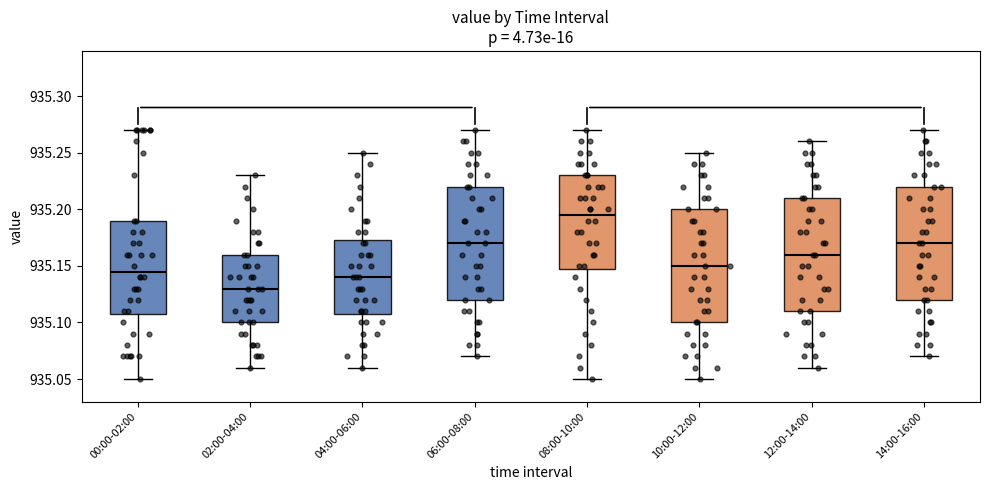

Where does the upper whisker of the box for 14:00-16:00 end on the y-axis? The values are not printed on the chart, so give them approximately, as read against the axis.

935.270